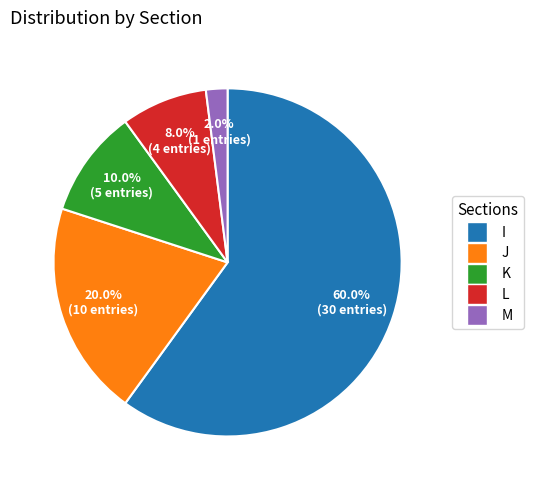

To the nearest percent, what is the combined percentage of I and J?

80%